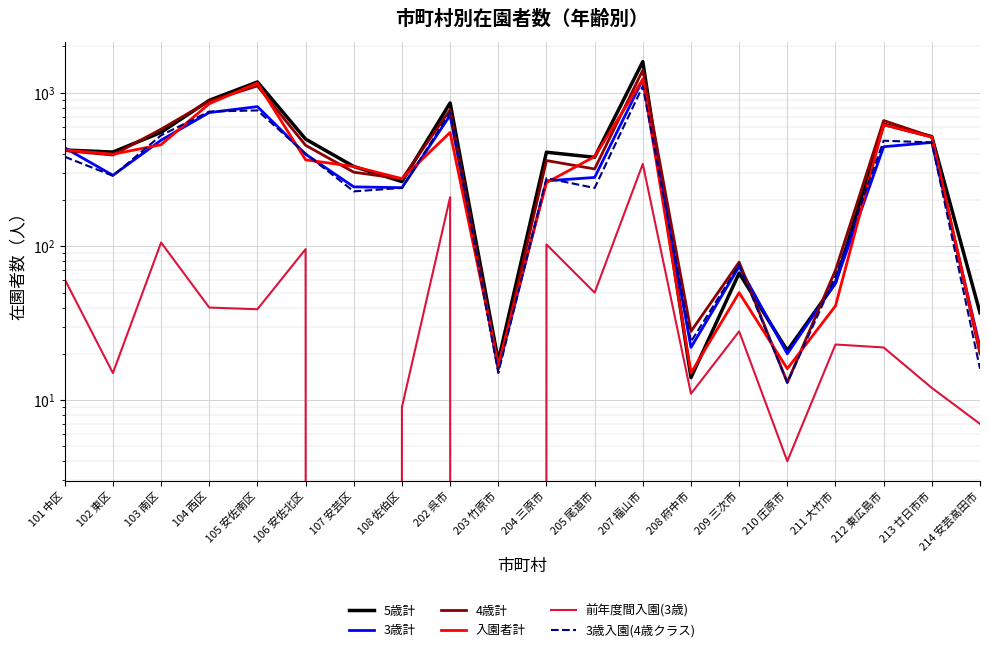

What is the label of the 8th point from the left?

108 佐伯区